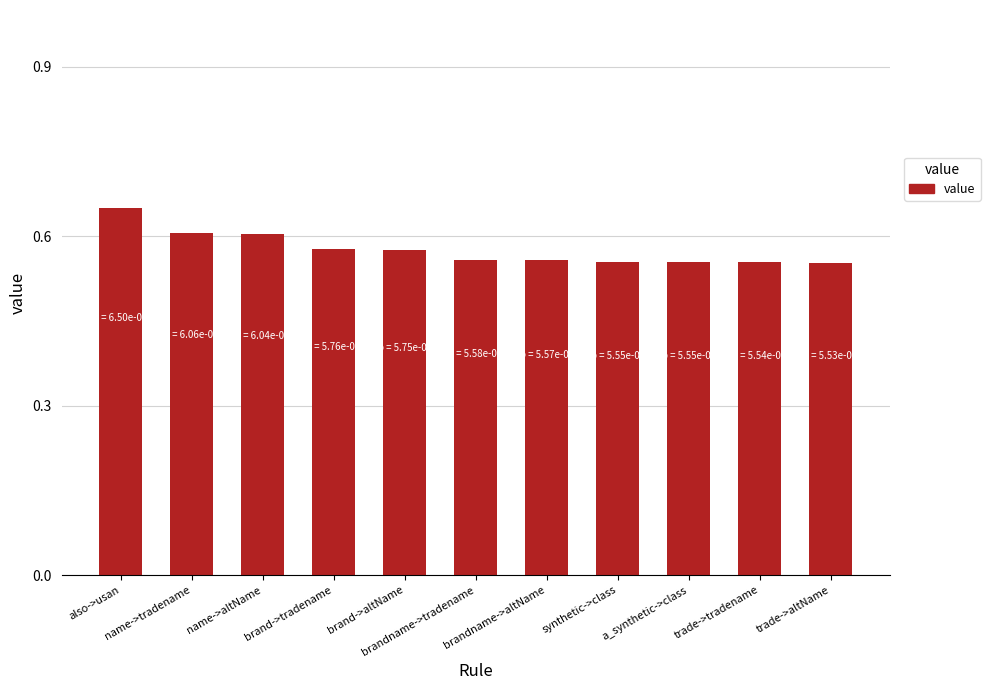

How many values are between 0 and 1?

11